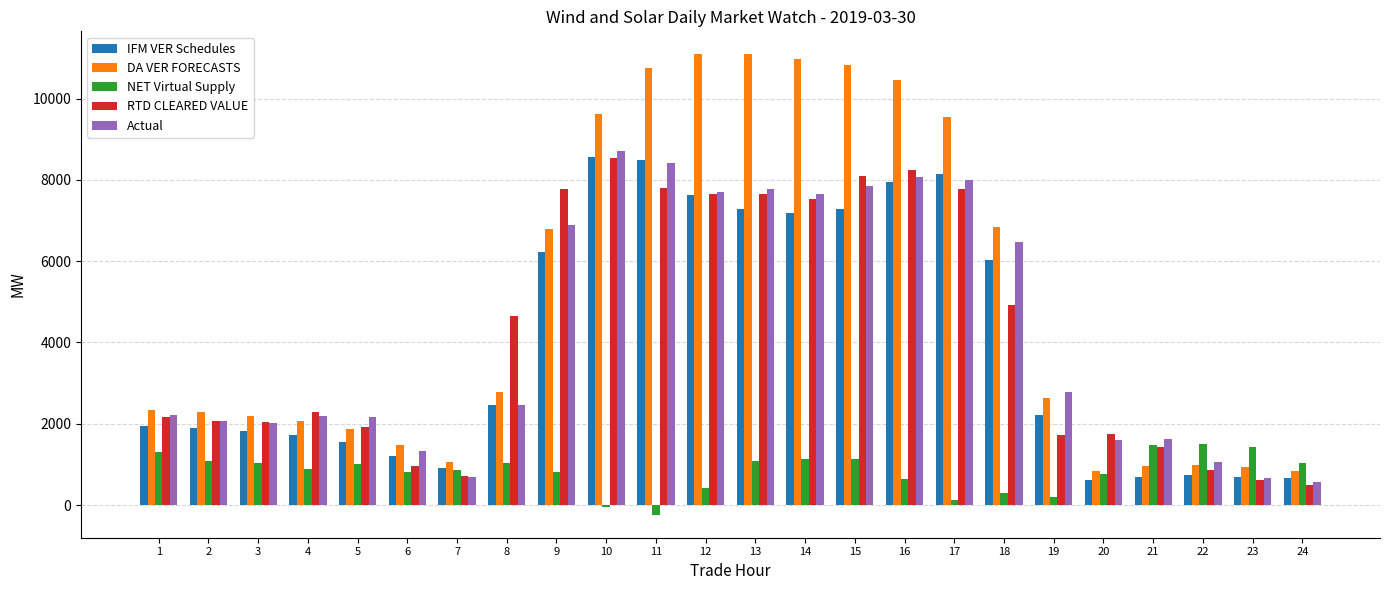

How many series are shown in this chart?

5